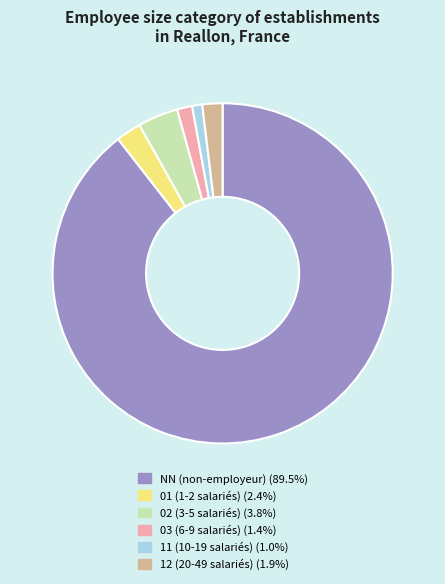

Does 11 represent more than half of the total?

No